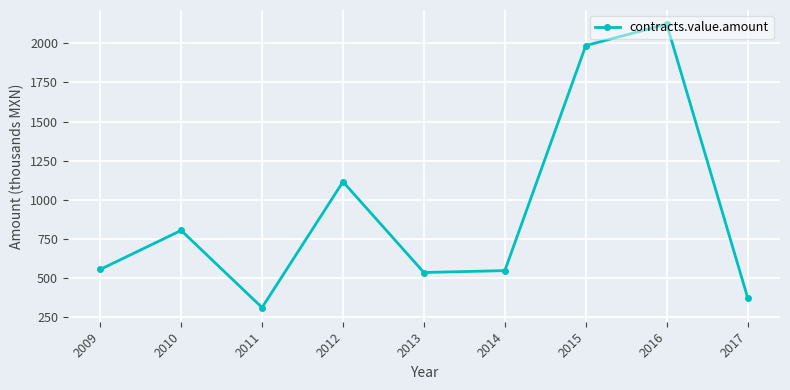

How many lines are shown in the chart?

1